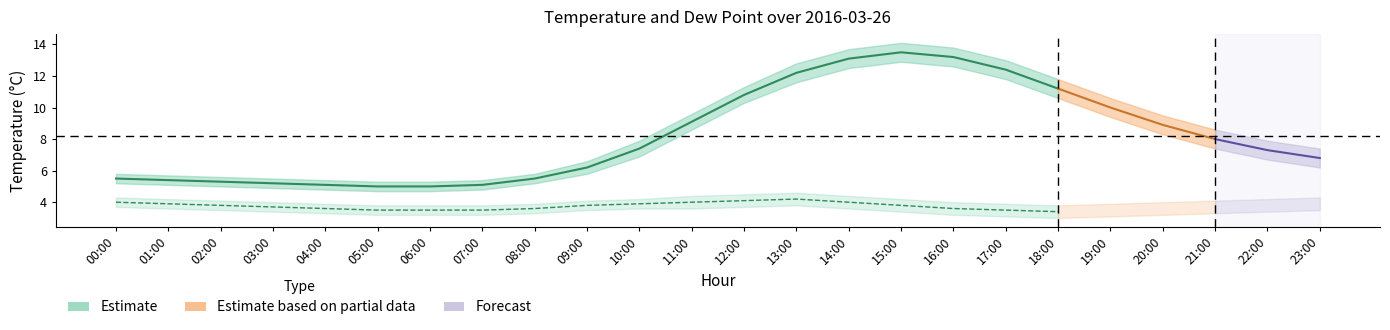

What is the total value across all series at 15:00?

51.9